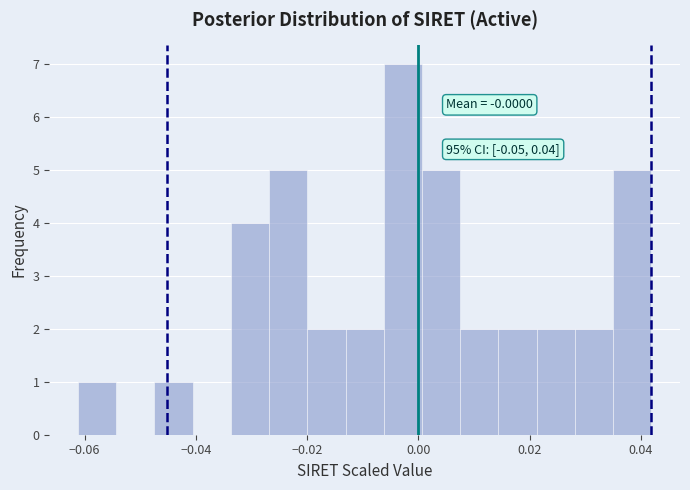

Read against the x-axis, roughly where is the centre of the tallest bar?

-0.002